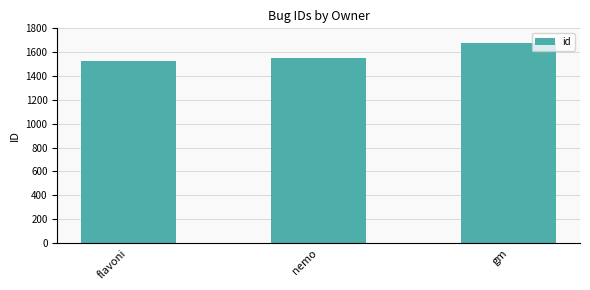

Count the number of categories in the chart.

3